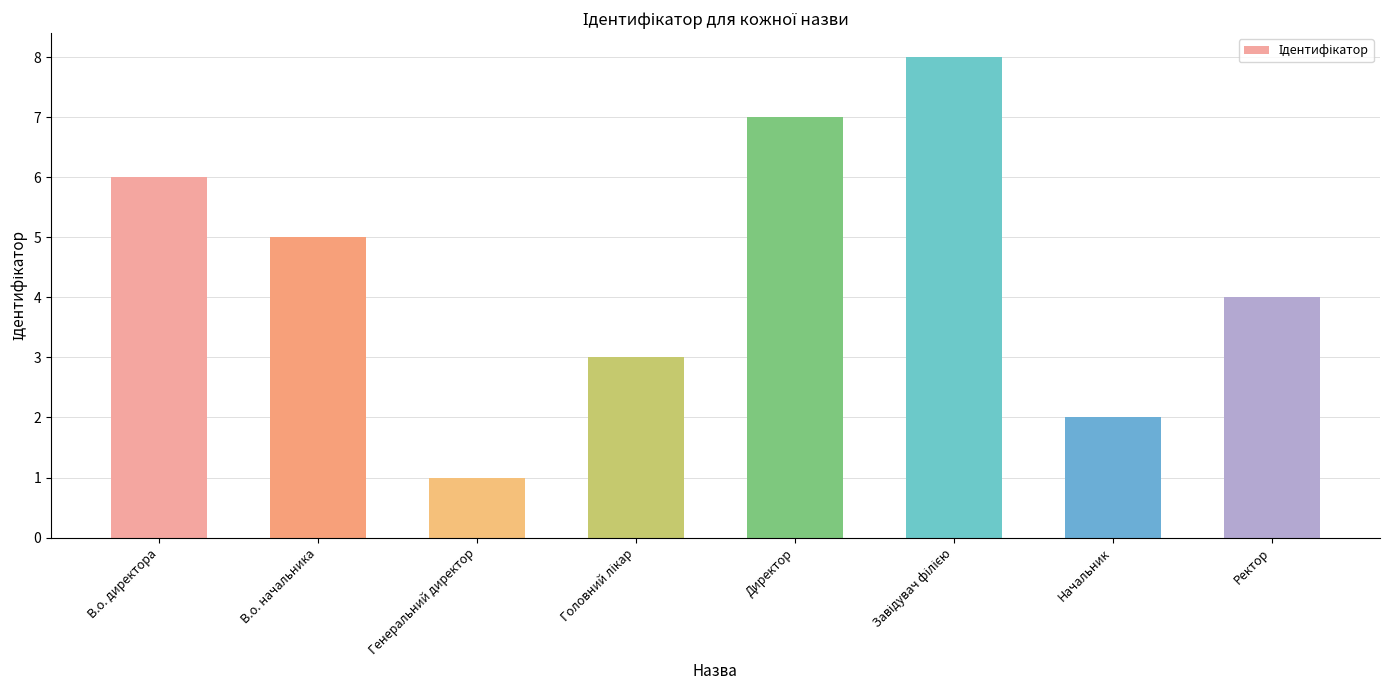

Is it true that the value at Ректор is 4?

True